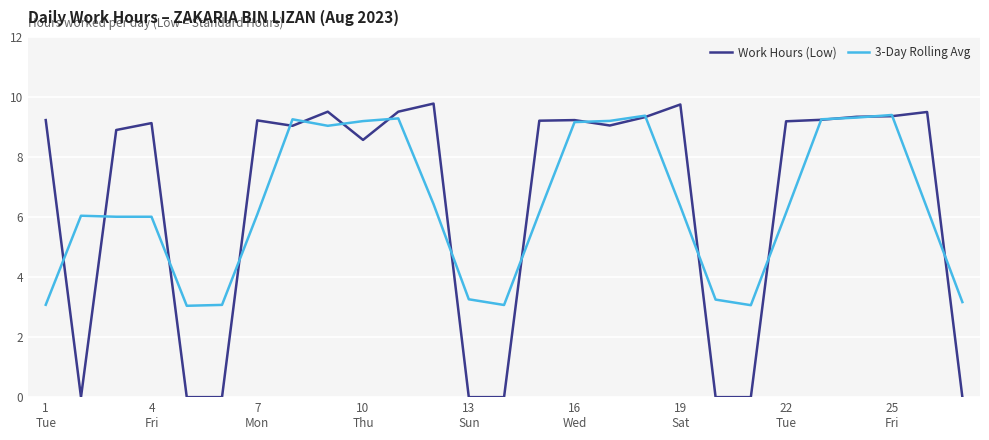

True or false: 3-Day Rolling Avg has more than 0 points higher than both neighbors.

True